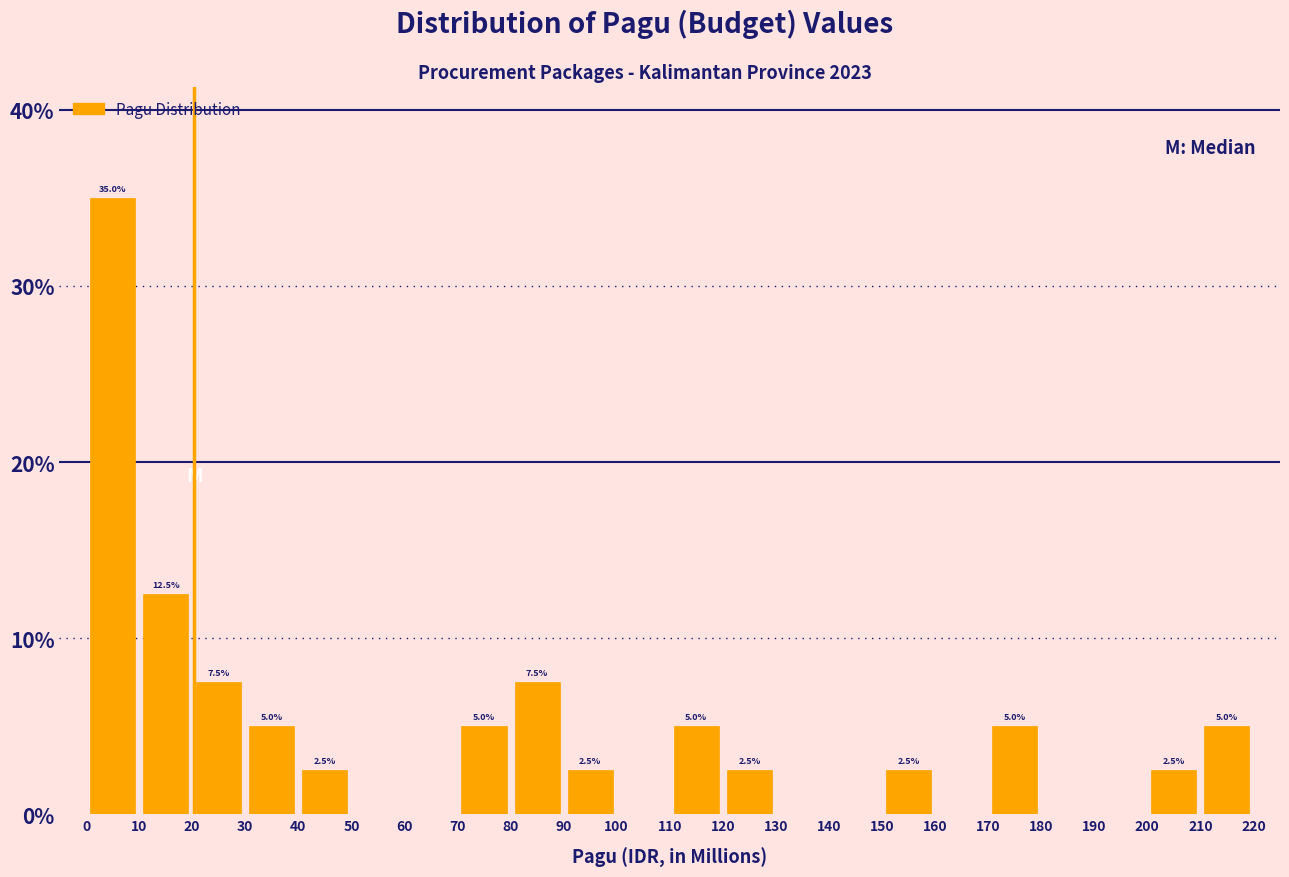

Which range on the x-axis has the tallest bar?

0 to 10